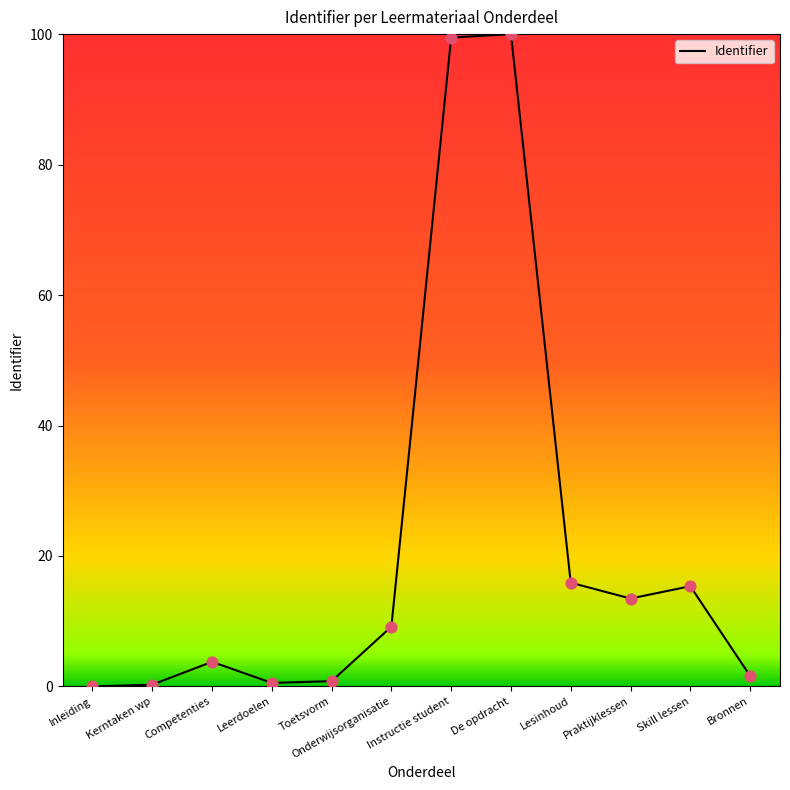

Approximately how many times larger is the value at Toetsvorm compared to Bronnen?

0.5